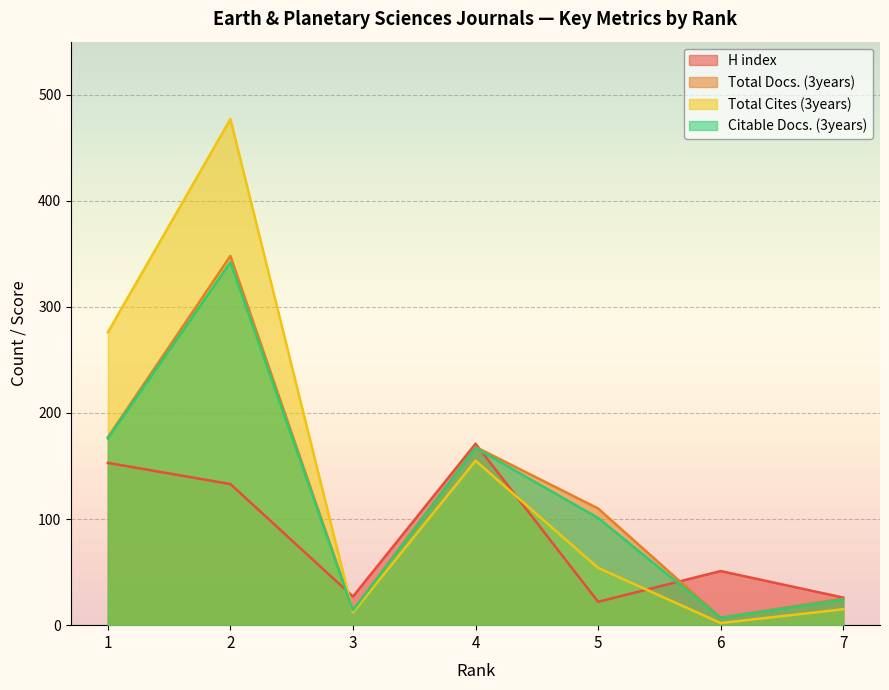

Which series ends up on top after the final intersection of Total Cites (3years) and Citable Docs. (3years)?

Citable Docs. (3years)